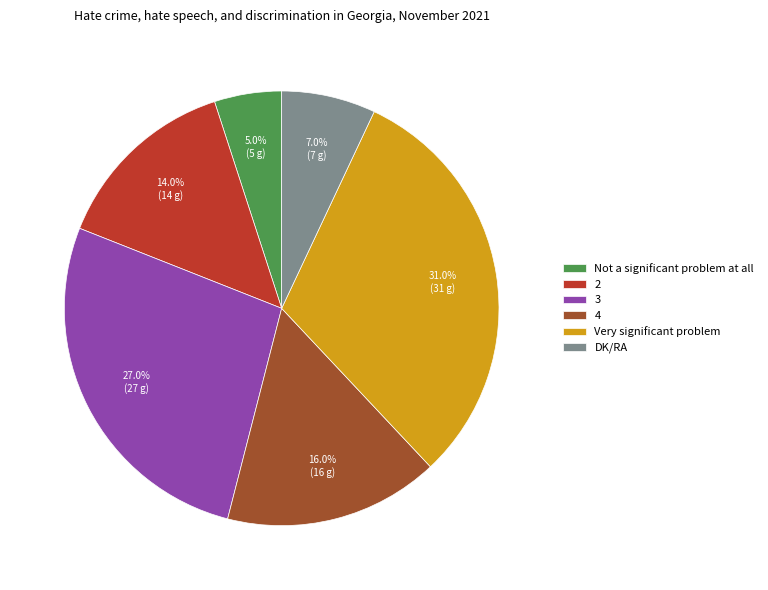

How many slices are in this pie chart?

6